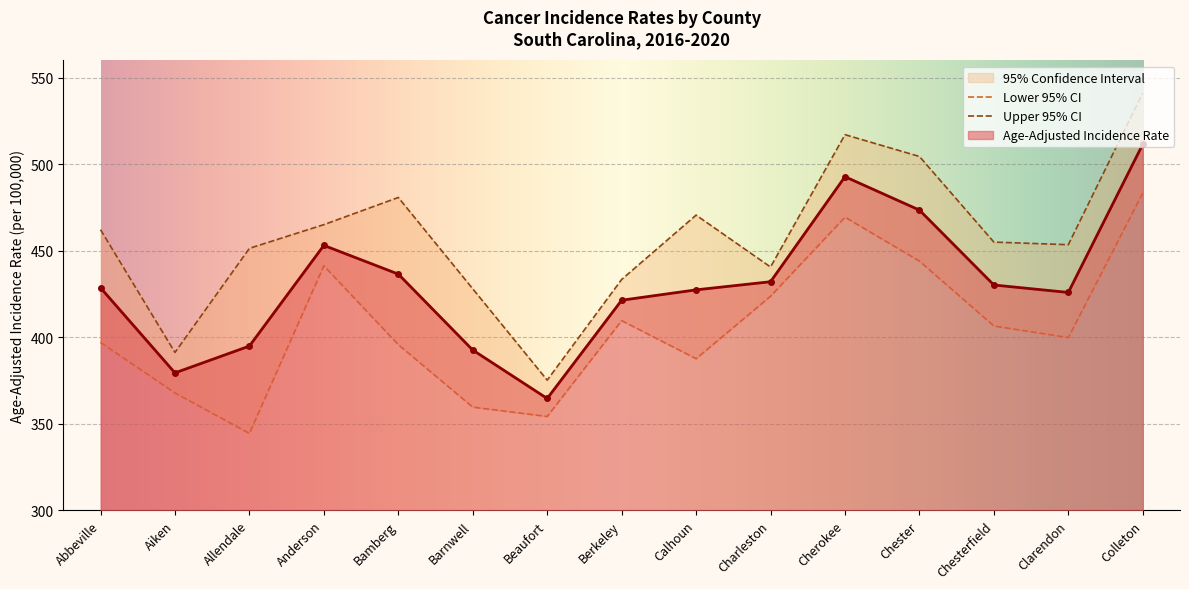

List the series in order of their peak value, lowest first.

Lower 95% CI, Age-Adjusted Incidence Rate, Upper 95% CI